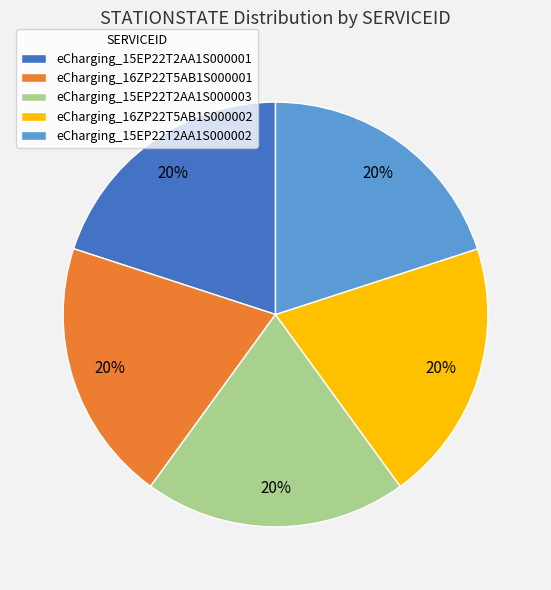

Does any single category account for the majority?

No